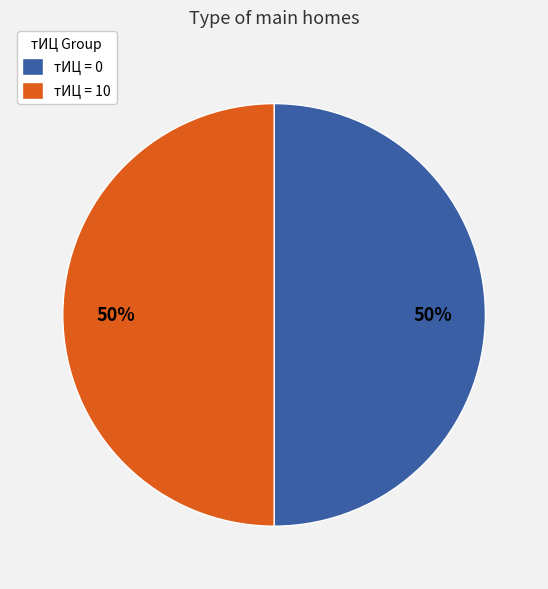

The тИЦ = 10 slice represents 50% of the pie. True or false?

True